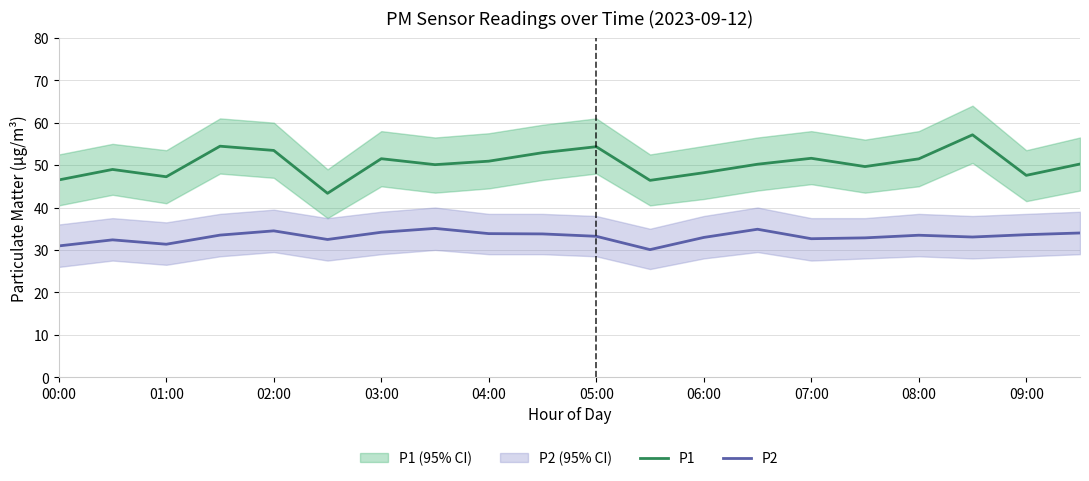

True or false: P2 has a value of 55.3 at 00:00.

False